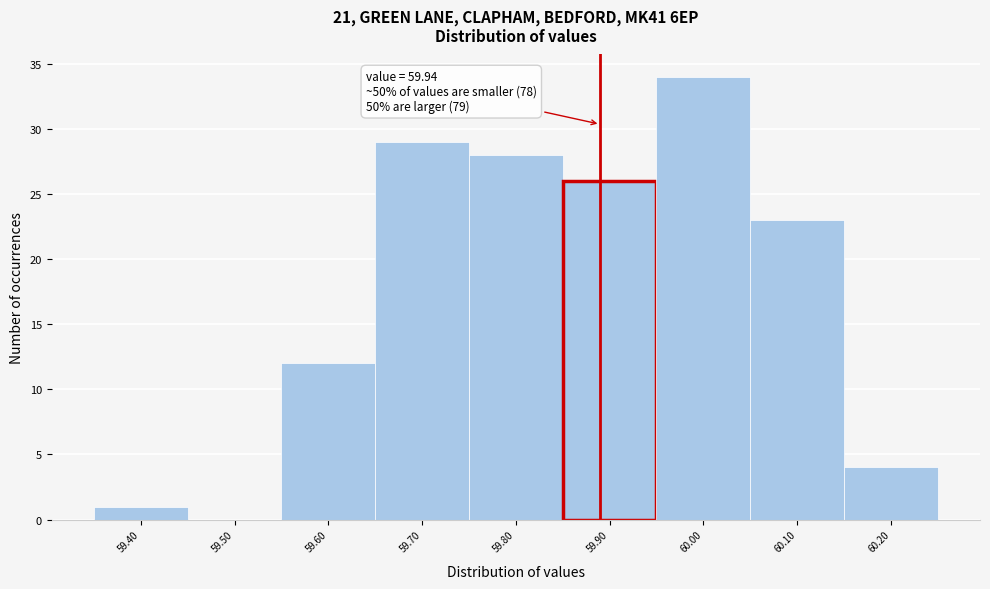

Reading left to right, list all the values displayed in this chart.

59.40=1	59.50=0	59.60=12	59.70=29	59.80=28	59.90=26	60.00=34	60.10=23	60.20=4